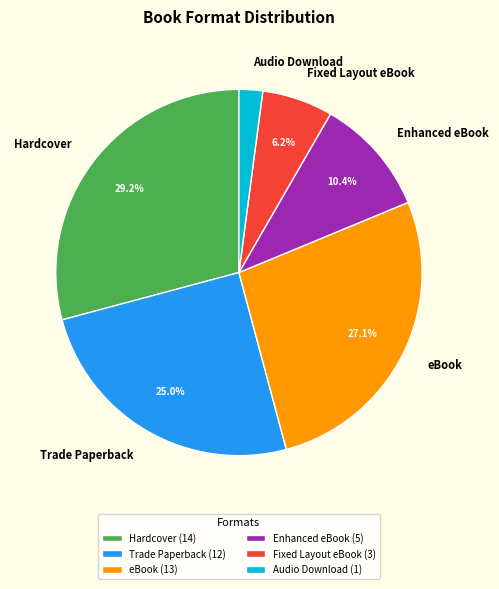

Is the sum of Trade Paperback and Fixed Layout eBook greater than half?

No